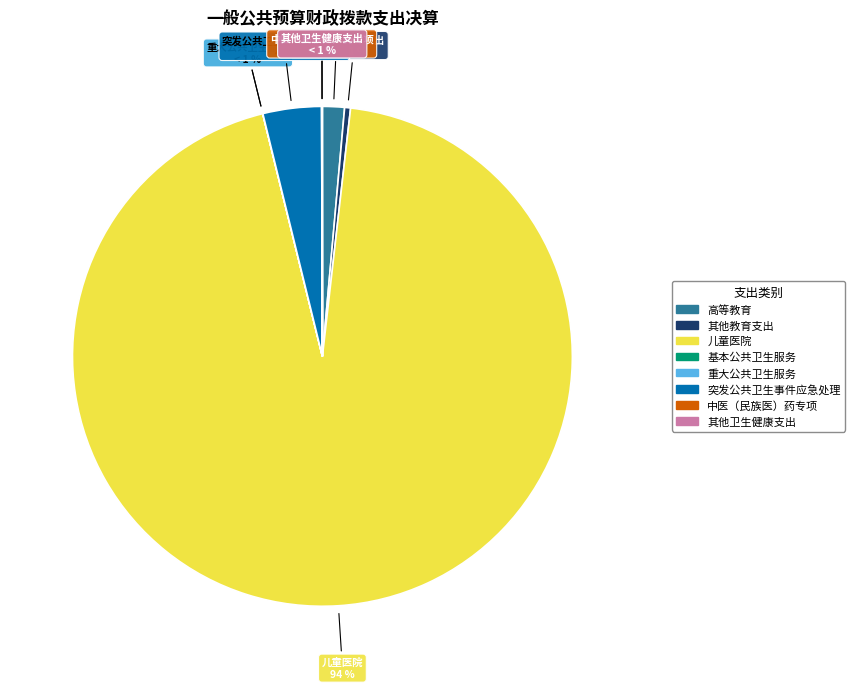

Rank the categories by value from lowest to highest.

重大公共卫生服务, 基本公共卫生服务, 其他卫生健康支出, 中医（民族医）药专项, 其他教育支出, 高等教育, 突发公共卫生事件应急处理, 儿童医院